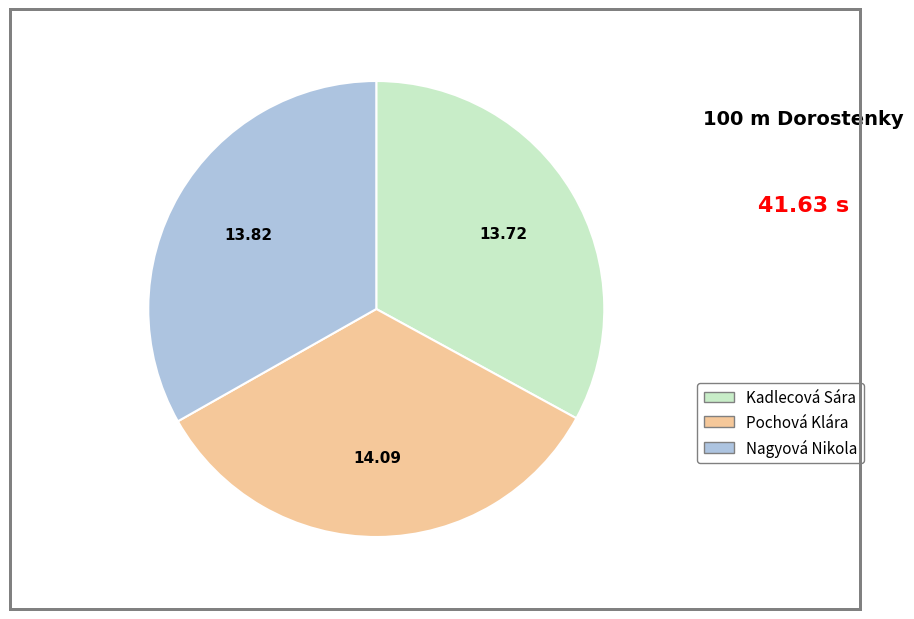

What is the largest slice in the pie chart?

Pochová Klára